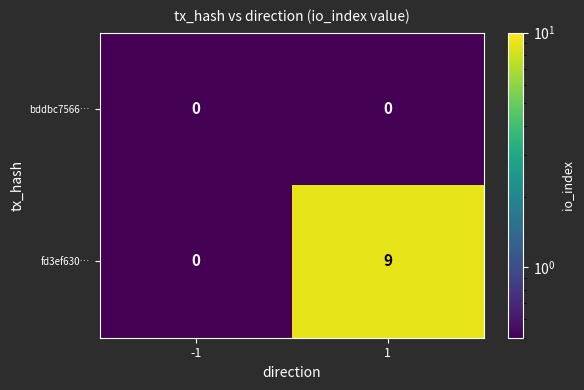

List the series in order of their overall mean, lowest first.

bddbc7566…, fd3ef630…